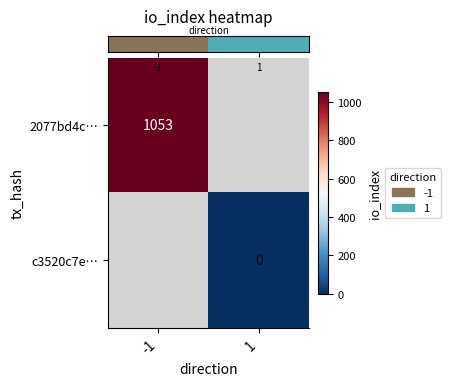

Which category has the highest value in the row_0 series?

-1